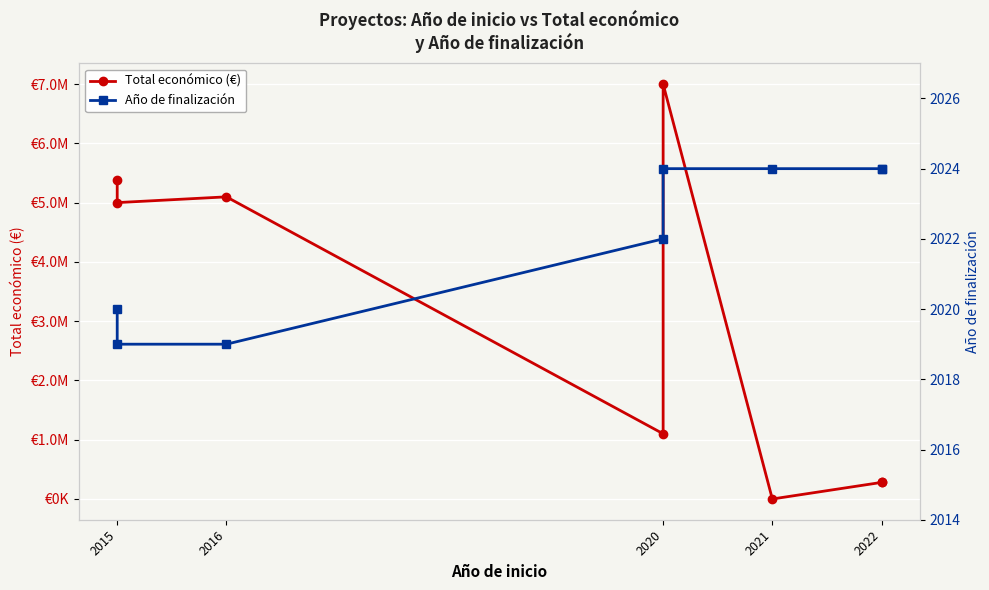

Rank the series by their maximum value, from highest to lowest.

Total económico (€), Año de finalización